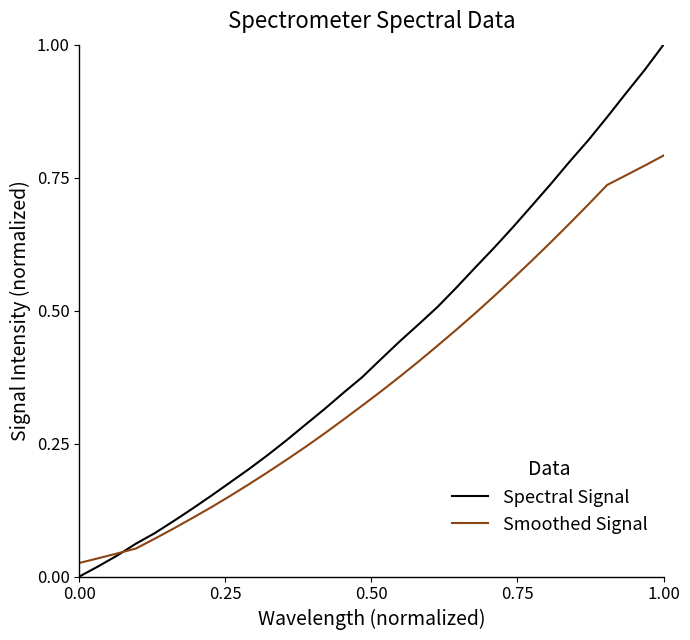

Which series has the widest spread of values?

Spectral Signal